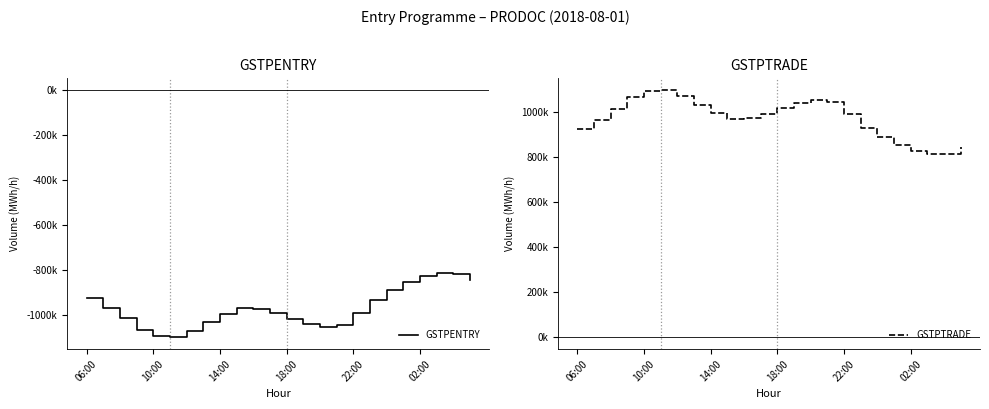

True or false: GSTPENTRY and GSTPTRADE intersect in this chart.

False